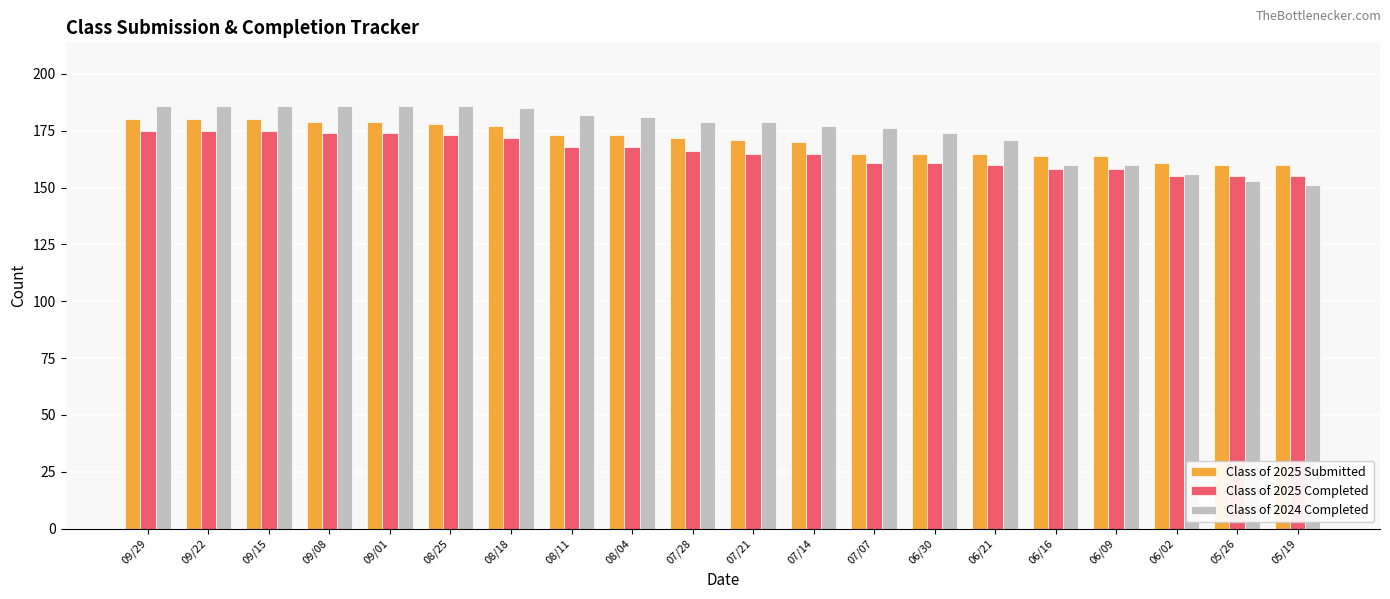

Which series has the widest spread of values?

Class of 2024 Completed